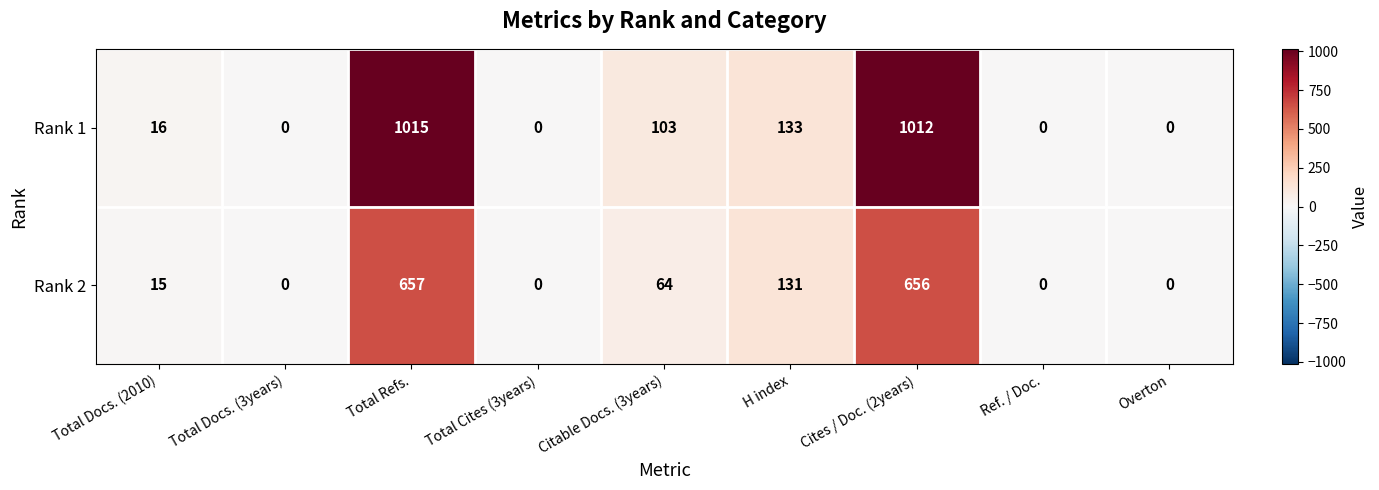

Where is Rank 1 nearest to the value 507?

H index